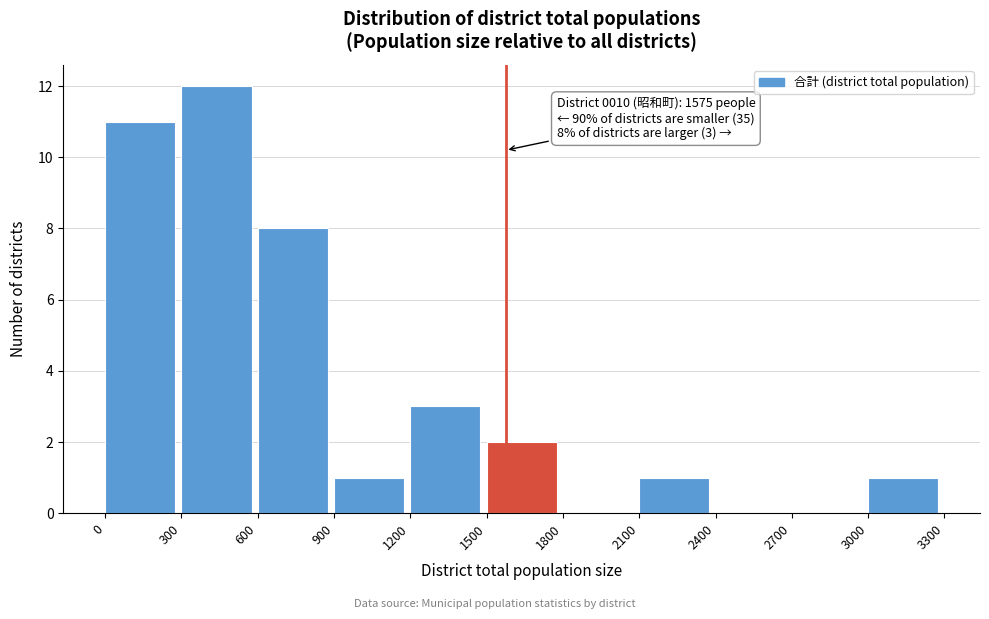

Which range on the x-axis has the tallest bar?

300 to 600